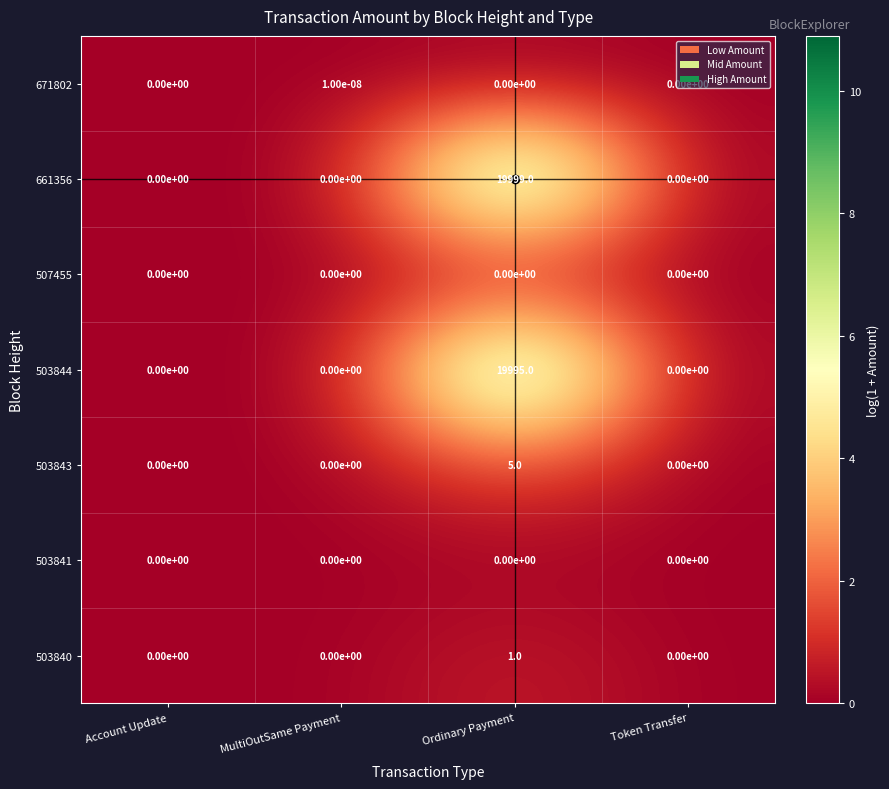

Which series has the largest range (max minus min)?

661356